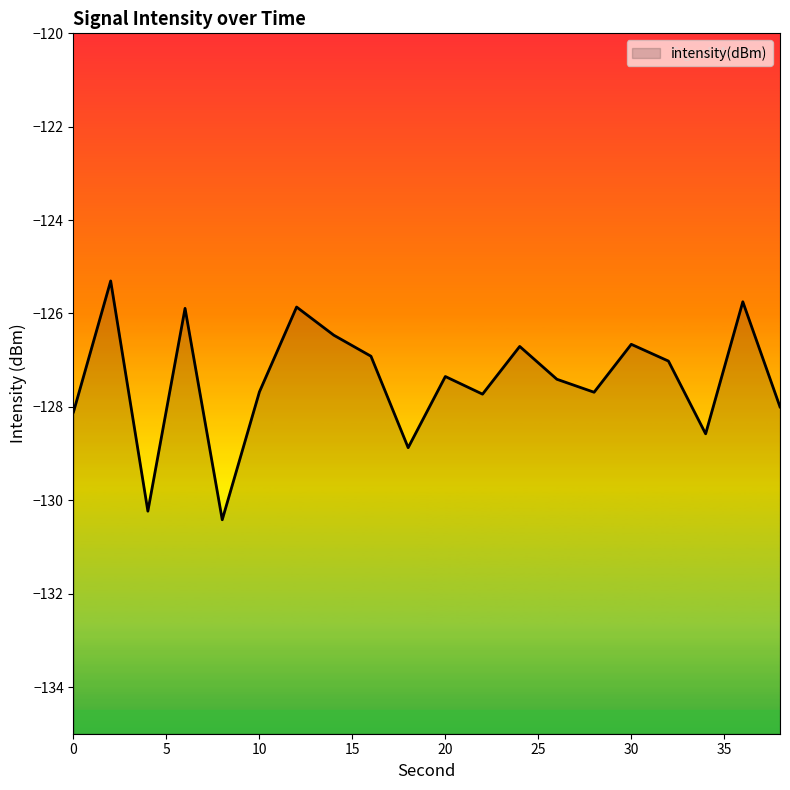

What is the change in value from 20 to 30?

+0.7